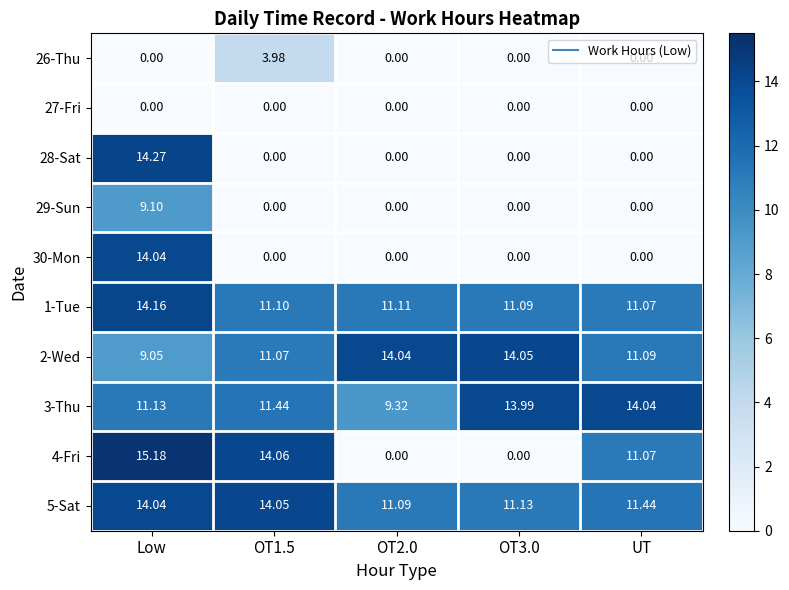

What is the difference between the highest and lowest values at OT1.5?

14.1